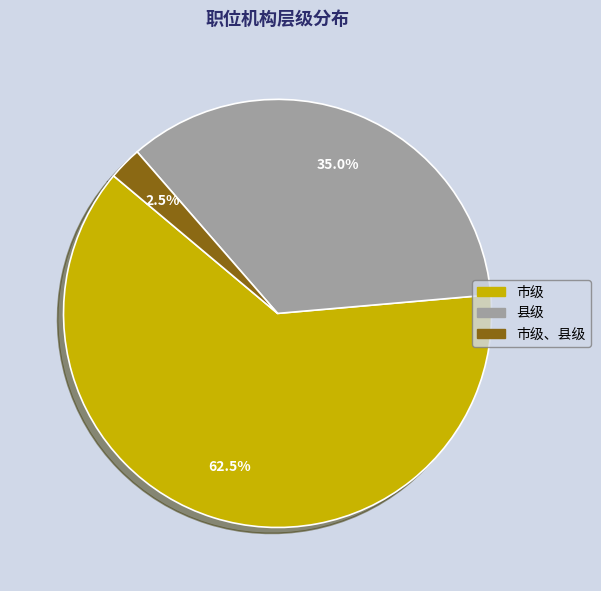

What percentage is the 县级 slice, to the nearest percent?

35%